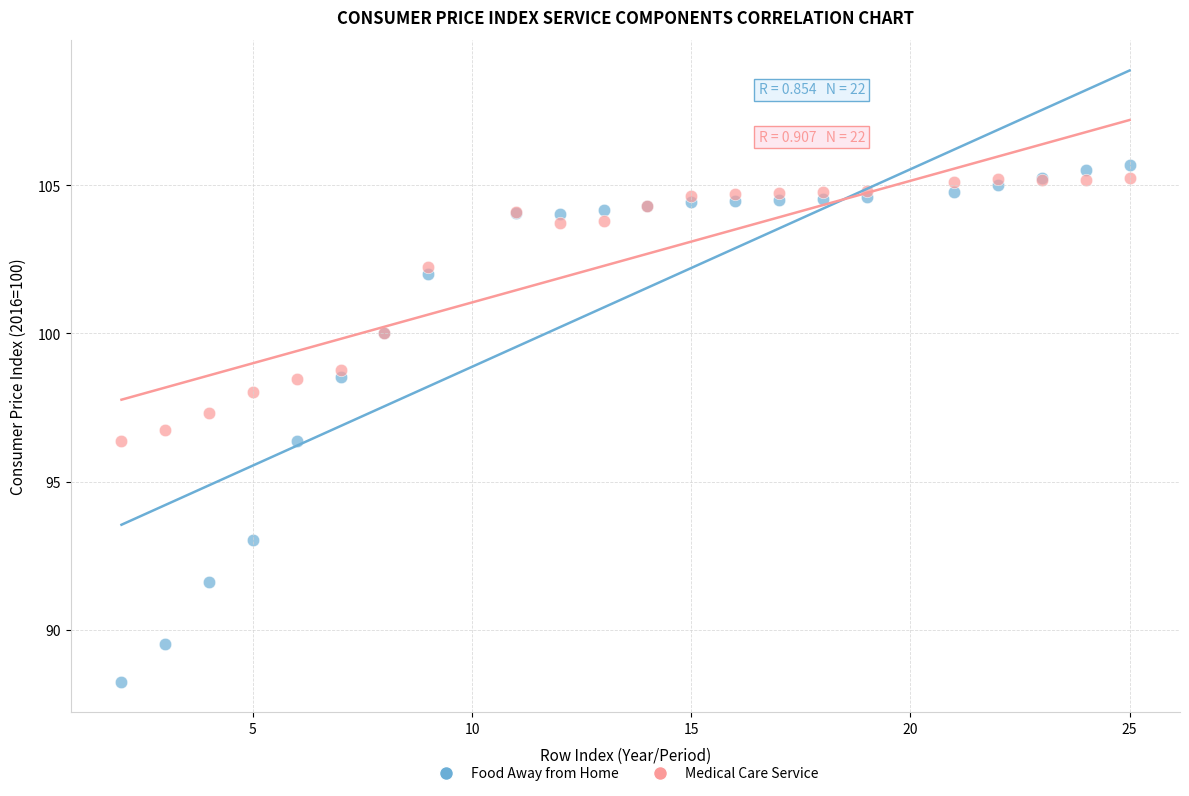

Which series contains the lowest Y value?

Food Away from Home